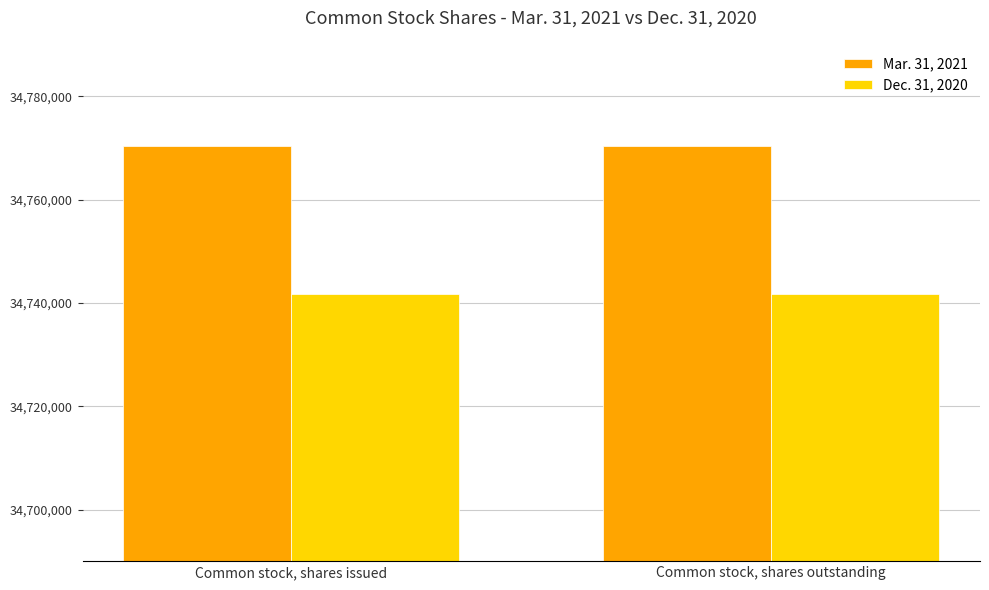

How many groups of bars are there?

2